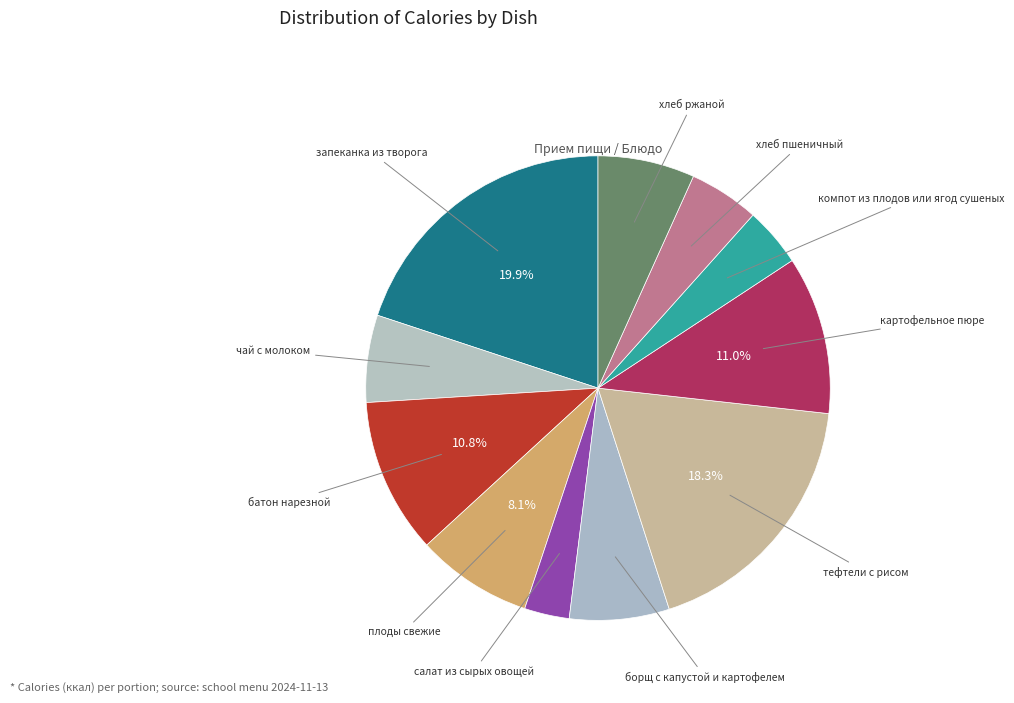

Is the sum of запеканка из творога and хлеб пшеничный greater than half?

No